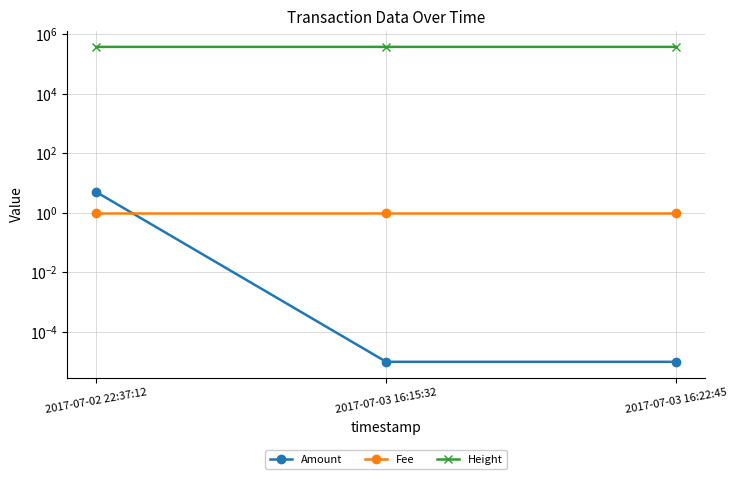

Which series has the largest range (max minus min)?

Height